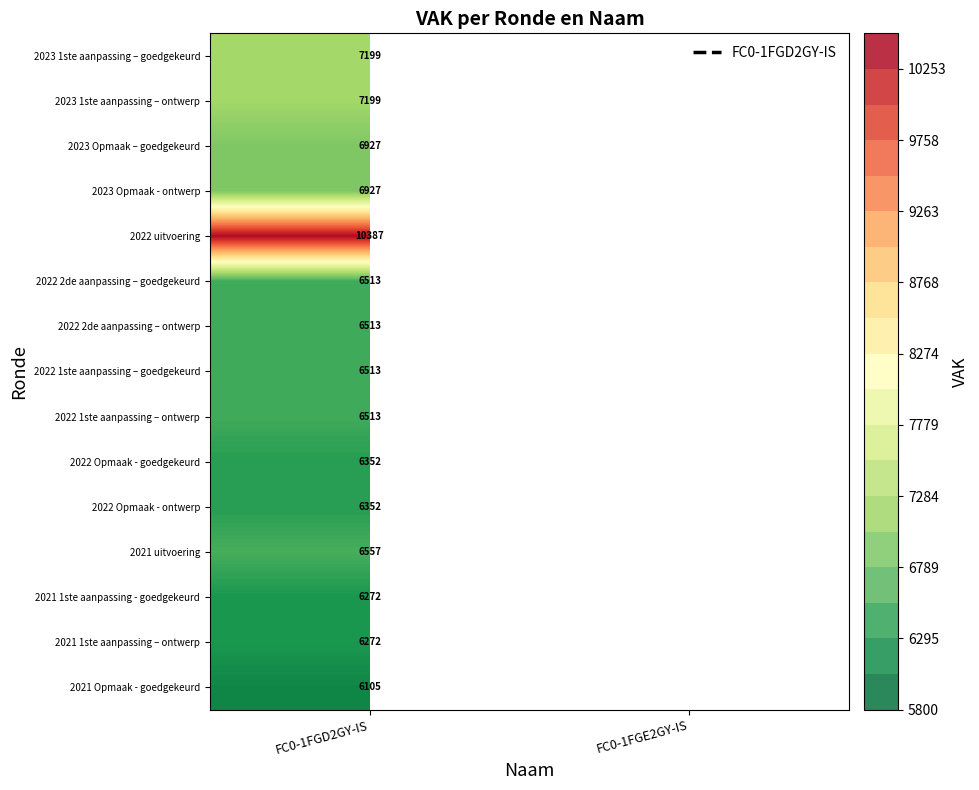

What is the maximum value shown in the chart?

10387.0